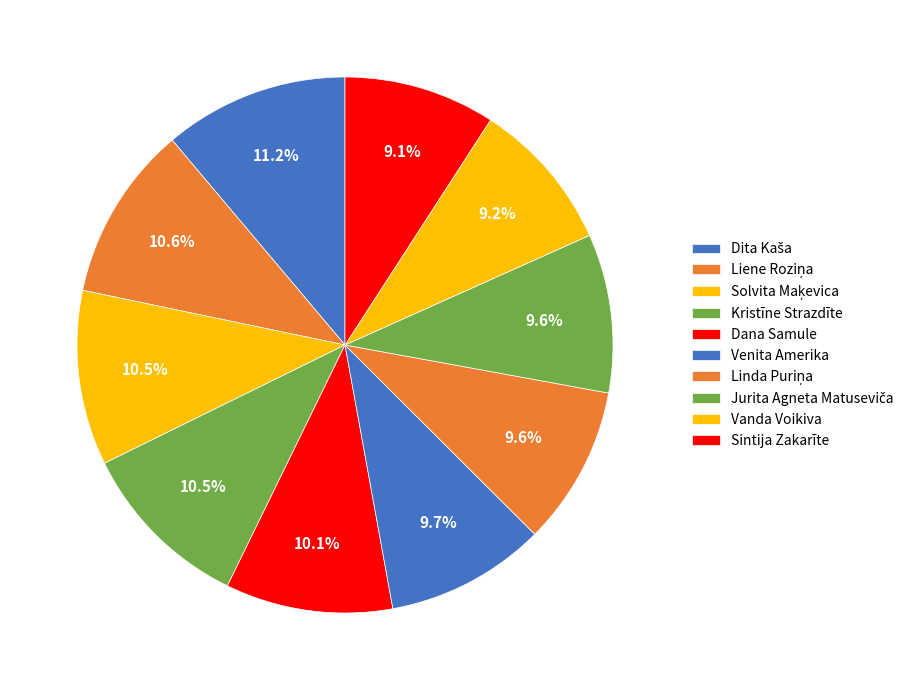

Does Jurita Agneta Matuseviča represent more than half of the total?

No